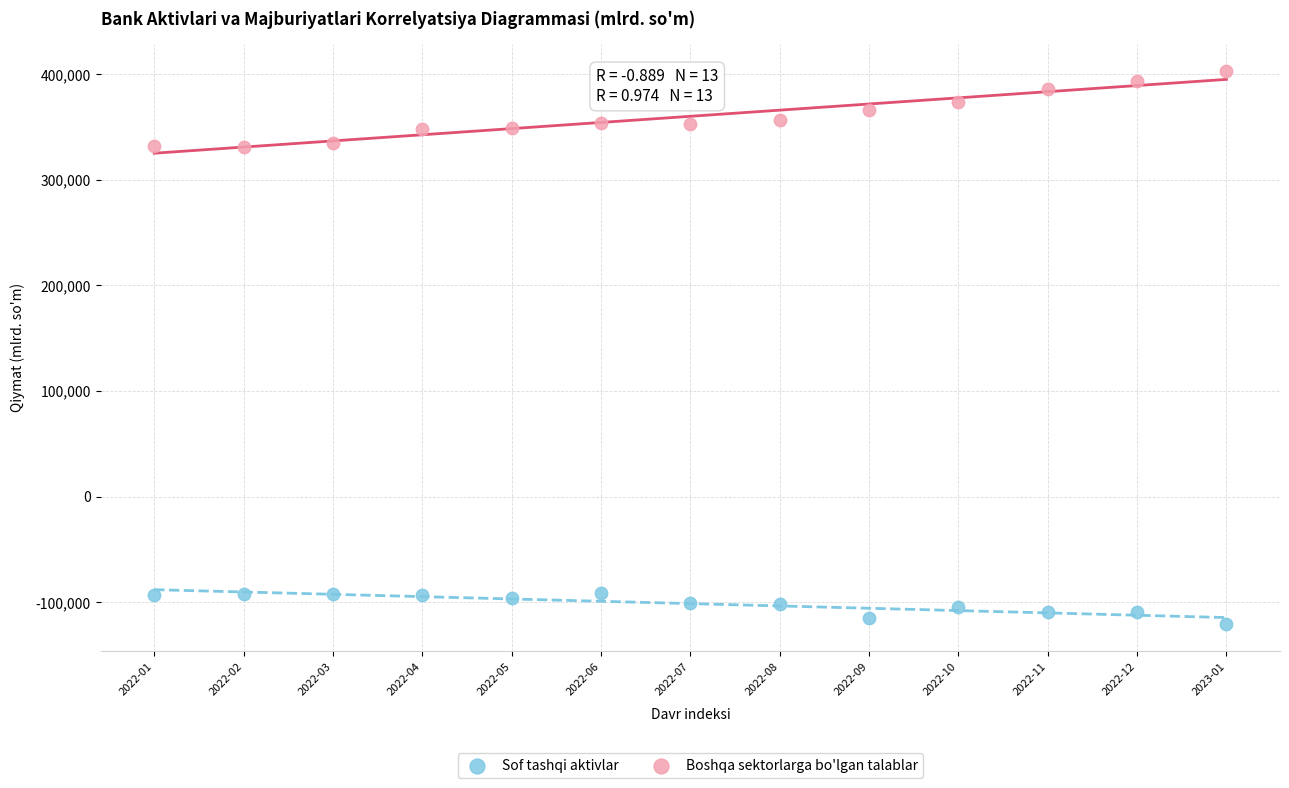

Which series has the widest spread of Y values?

Boshqa sektorlarga bo'lgan talablar